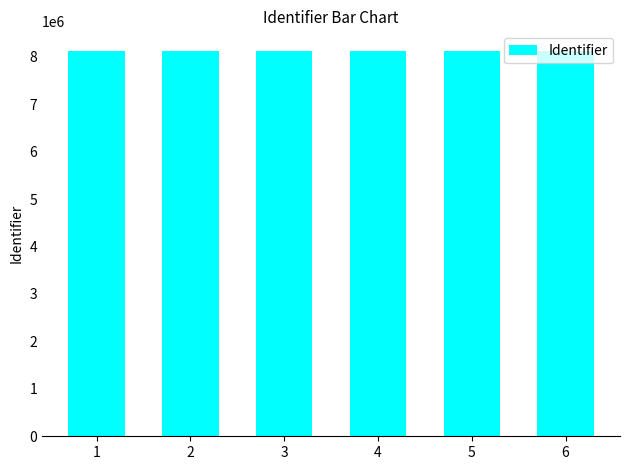

What is the smallest value displayed?

8129068